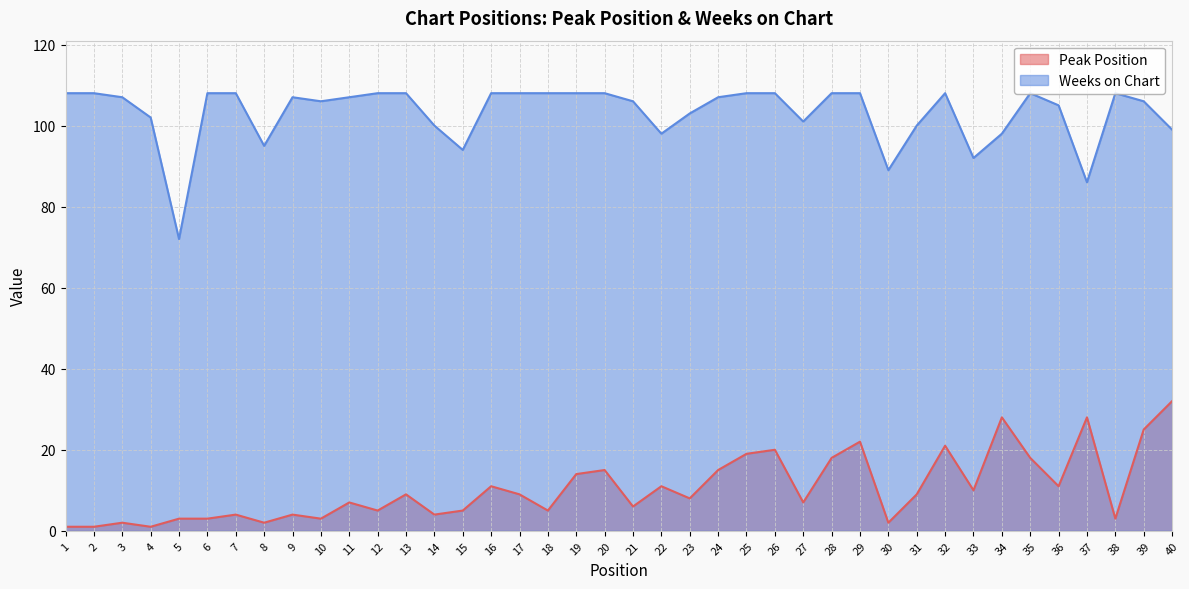

Reading left to right, transcribe all the data shown in this chart.

Peak Position: 1=1	2=1	3=2	4=1	5=3	6=3	7=4	8=2	9=4	10=3	11=7	12=5	13=9	14=4	15=5	16=11	17=9	18=5	19=14	20=15	21=6	22=11	23=8	24=15	25=19	26=20	27=7	28=18	29=22	30=2	31=9	32=21	33=10	34=28	35=18	36=11	37=28	38=3	39=25	40=32
Weeks on Chart: 1=108	2=108	3=107	4=102	5=72	6=108	7=108	8=95	9=107	10=106	11=107	12=108	13=108	14=100	15=94	16=108	17=108	18=108	19=108	20=108	21=106	22=98	23=103	24=107	25=108	26=108	27=101	28=108	29=108	30=89	31=100	32=108	33=92	34=98	35=108	36=105	37=86	38=108	39=106	40=99